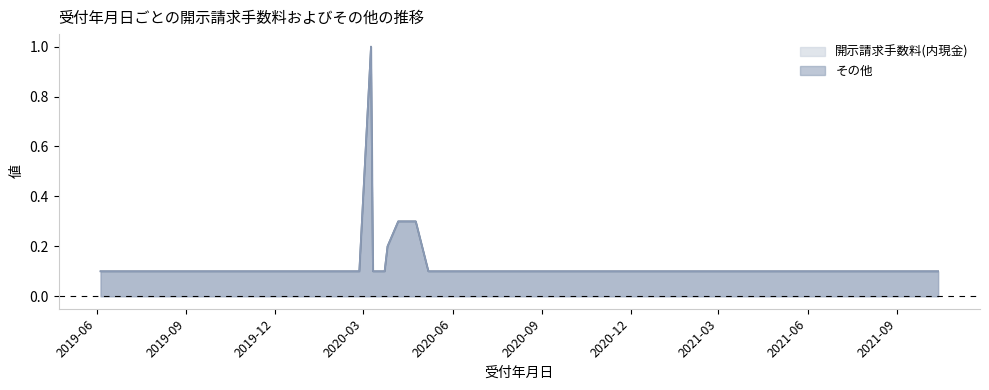

The value of その他 at 37 is 0.2. True or false?

False